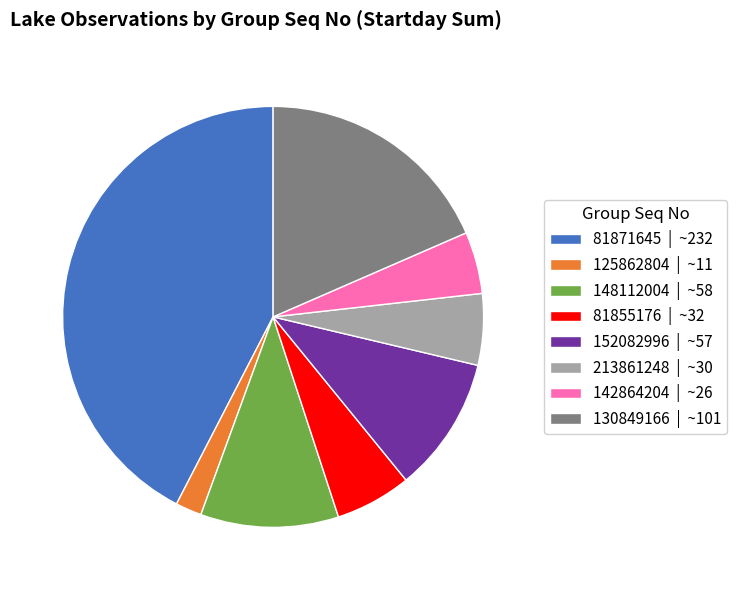

What is the ratio of the value at 81855176 | ~32 to the value at 130849166 | ~101?

0.3